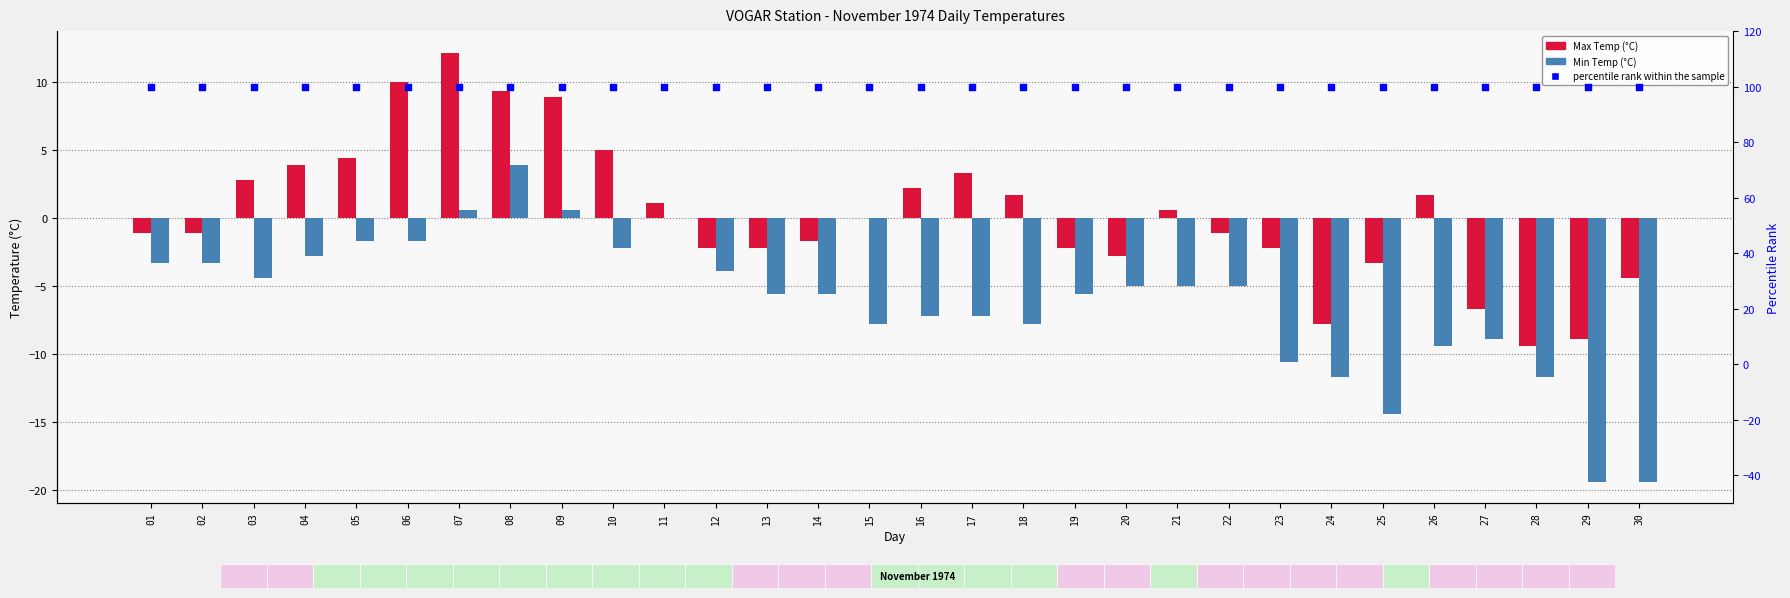

Which series contains the highest Y value?

percentile rank within the sample